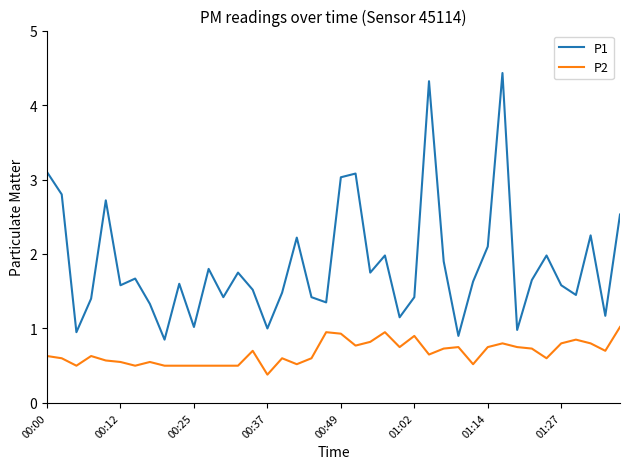

What is the lowest value of the P2 series?

0.4